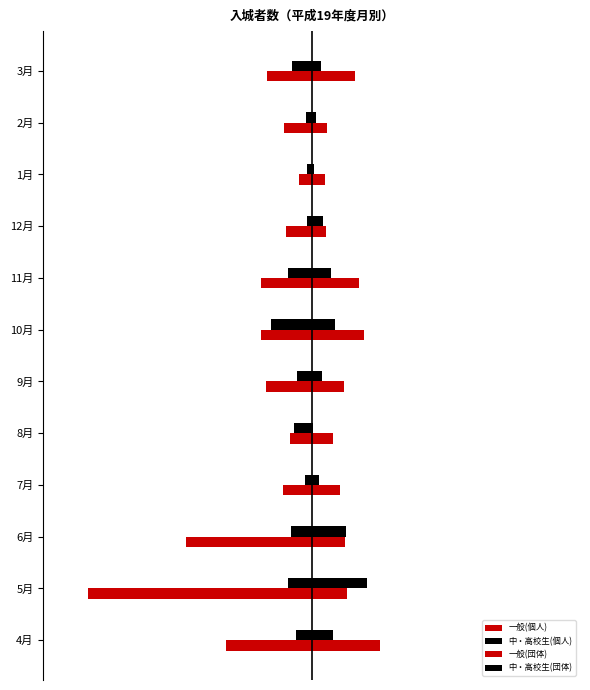

How many groups of bars are there?

12